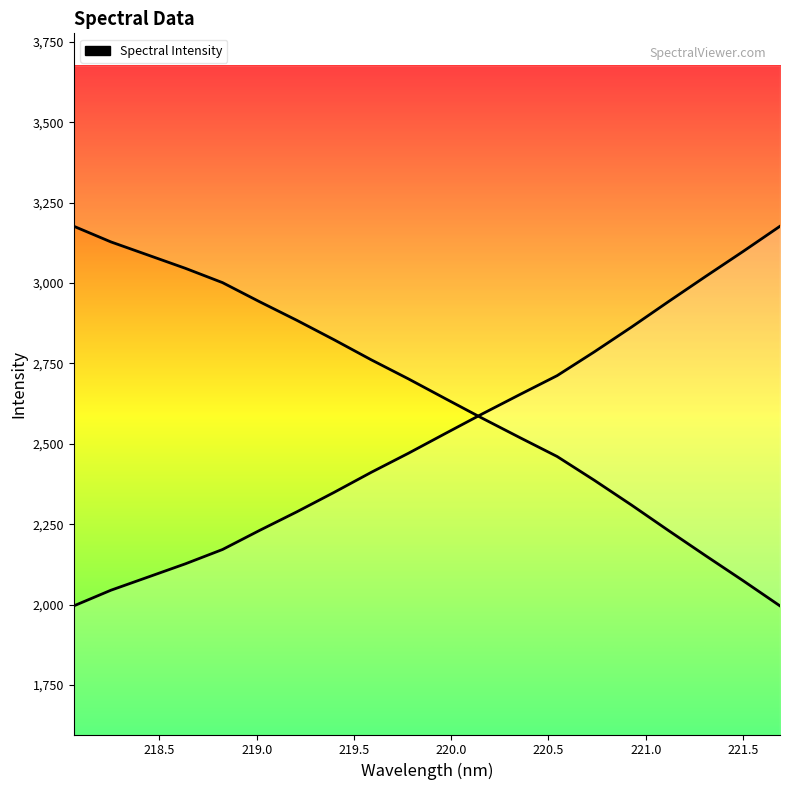

Where is the data nearest to the value 2586?

220.1623